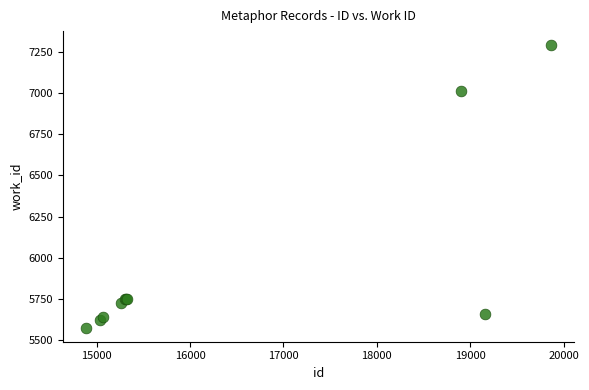

What Y value in the scatter plot is closest to 6433?

7013